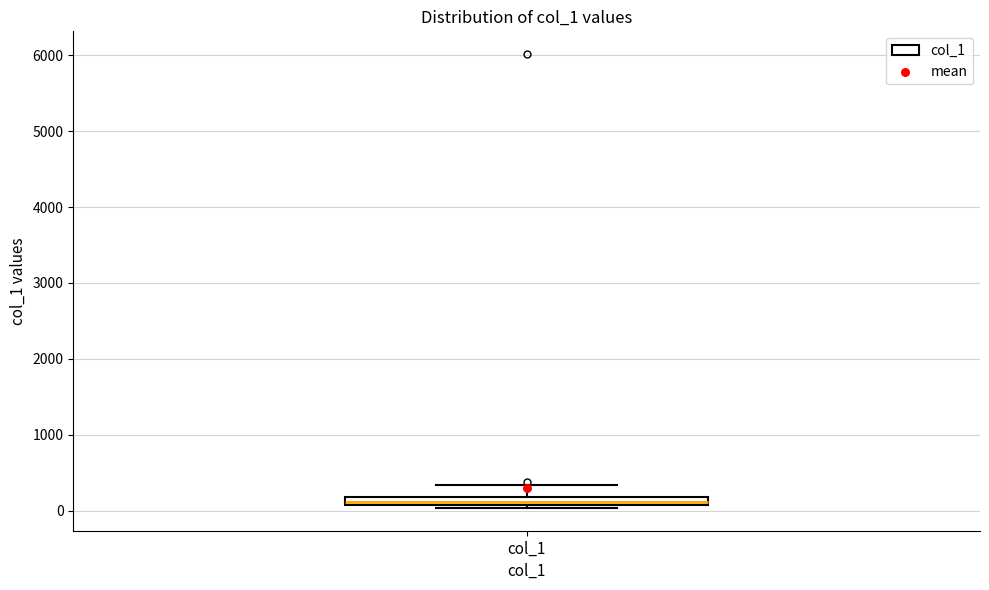

Where is the lower edge of the box for col_1 on the y-axis? The values are not printed on the chart, so give them approximately, as read against the axis.

100